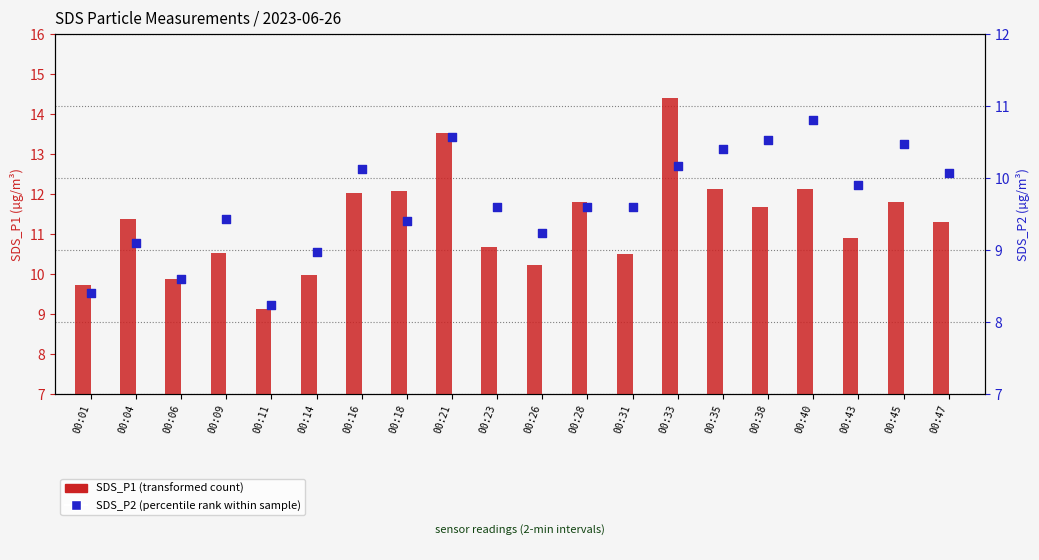

What are all the series names shown in the legend?

SDS_P1, SDS_P2